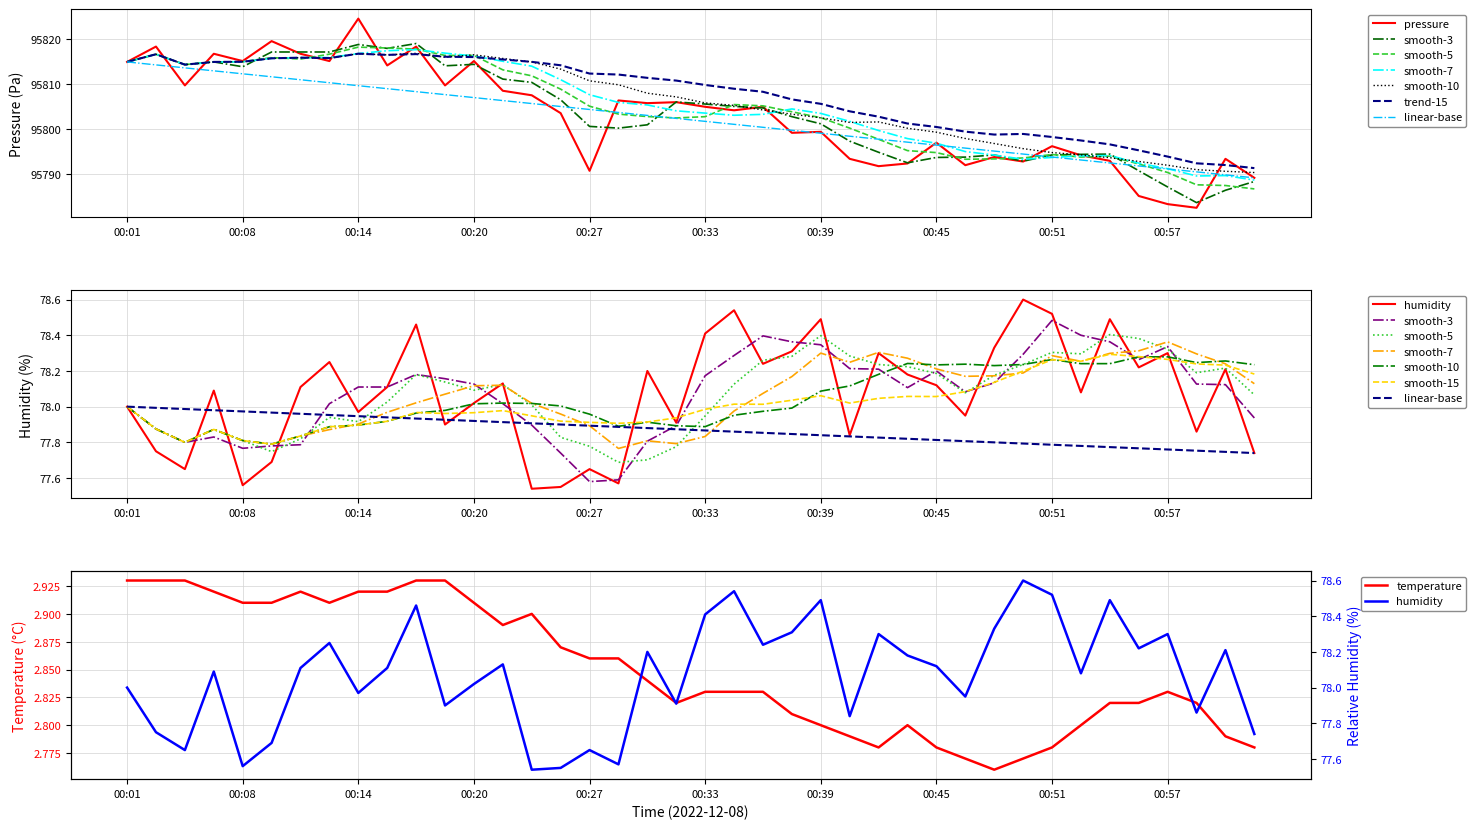

True or false: temperature and pressure intersect in this chart.

False